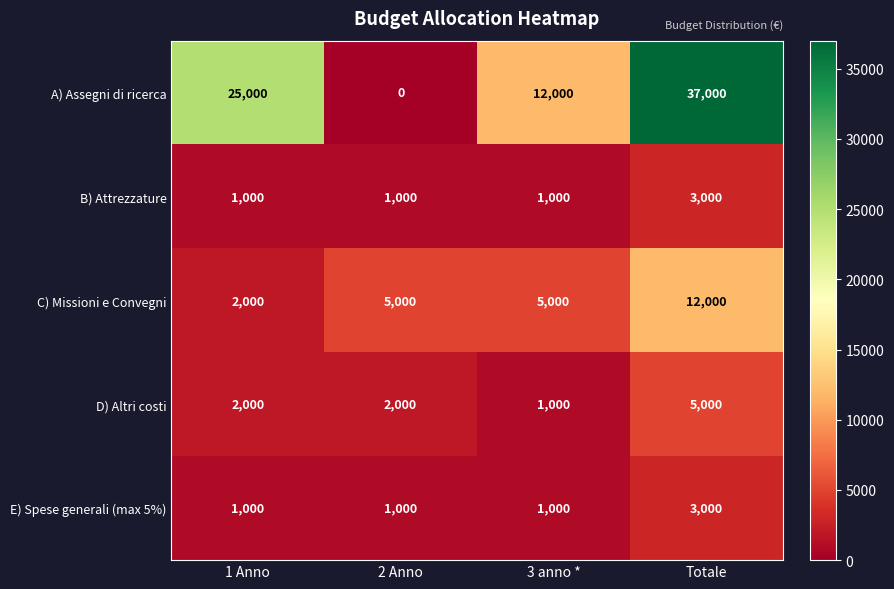

Reading left to right, list all the values displayed in this chart.

A) Assegni di ricerca: 1 Anno=25000	2 Anno=0	3 anno *=12000	Totale=37000
B) Attrezzature: 1 Anno=1000	2 Anno=1000	3 anno *=1000	Totale=3000
C) Missioni e Convegni: 1 Anno=2000	2 Anno=5000	3 anno *=5000	Totale=12000
D) Altri costi: 1 Anno=2000	2 Anno=2000	3 anno *=1000	Totale=5000
E) Spese generali (max 5%): 1 Anno=1000	2 Anno=1000	3 anno *=1000	Totale=3000